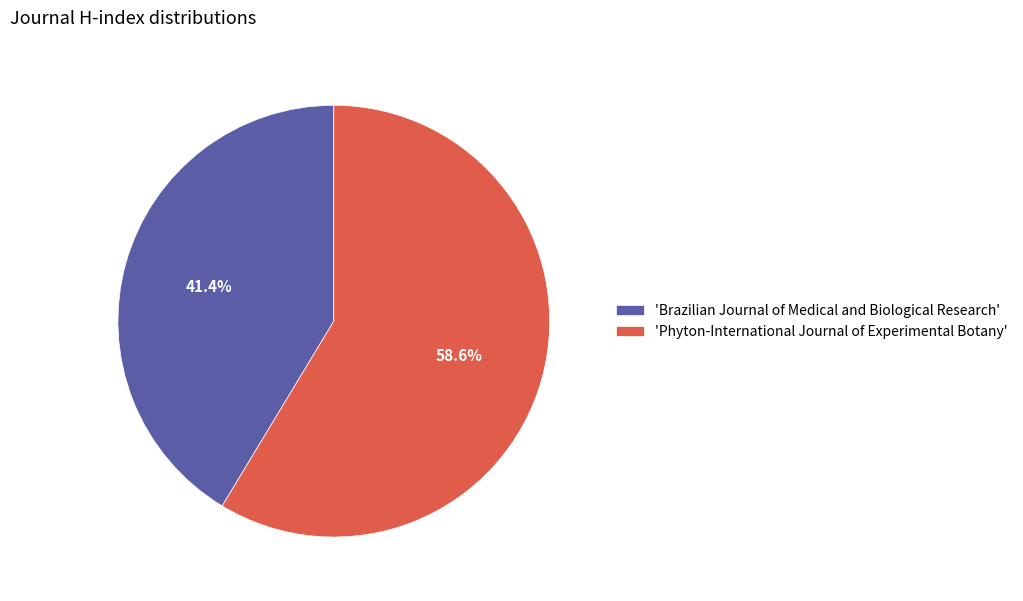

Which category accounts for the majority?

'Phyton-International Journal of Experimental Botany'